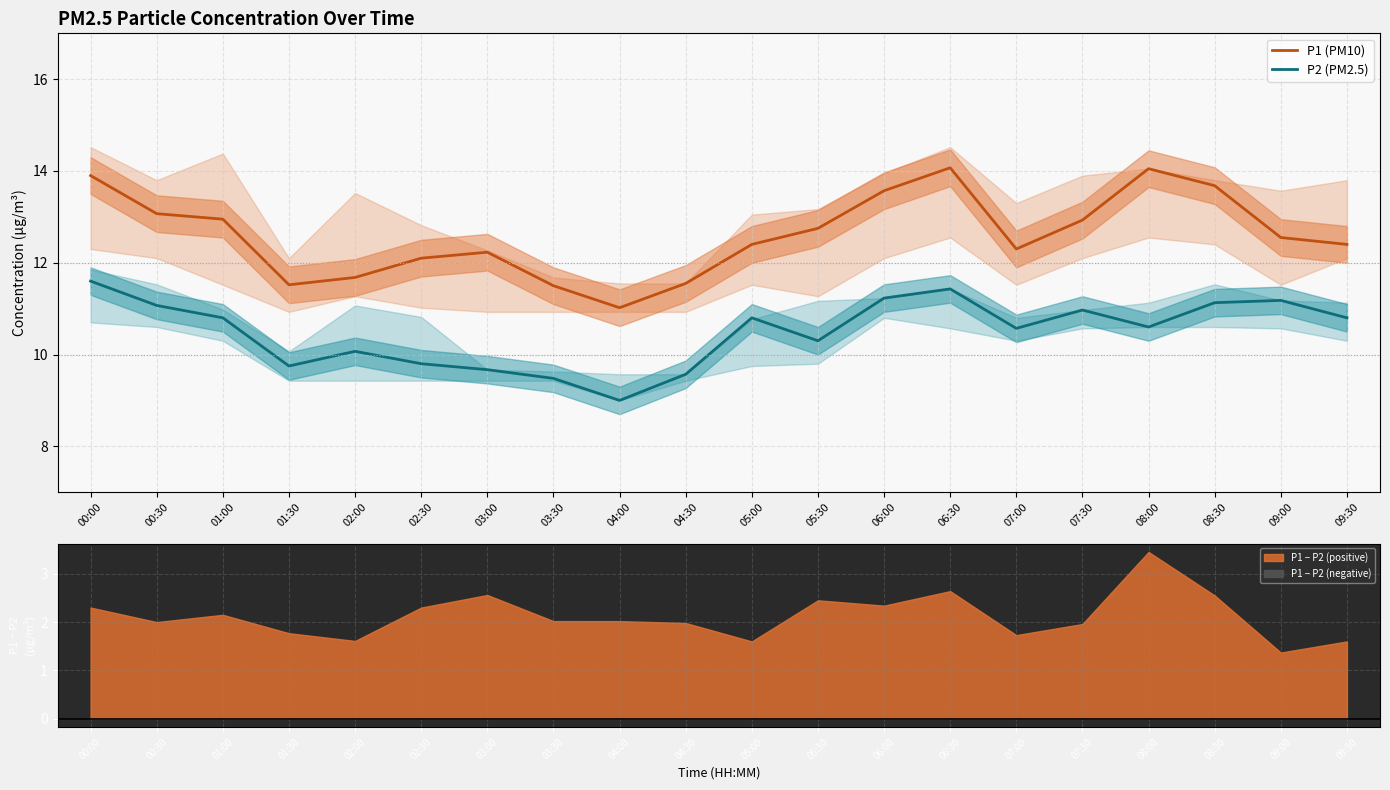

What position from the left is 03:00?

7